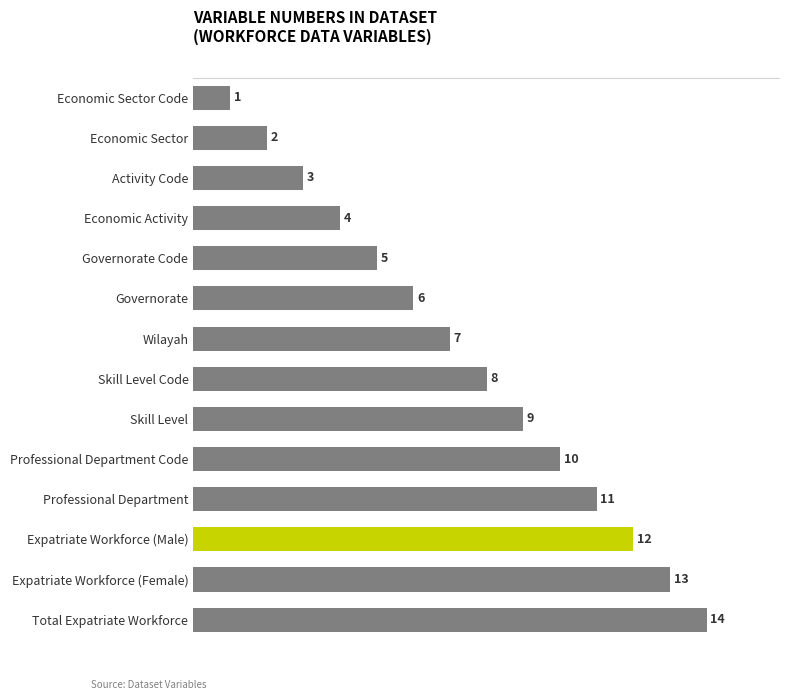

Rank the categories by value from lowest to highest.

Economic Sector Code, Economic Sector, Activity Code, Economic Activity, Governorate Code, Governorate, Wilayah, Skill Level Code, Skill Level, Professional Department Code, Professional Department, Expatriate Workforce (Male), Expatriate Workforce (Female), Total Expatriate Workforce